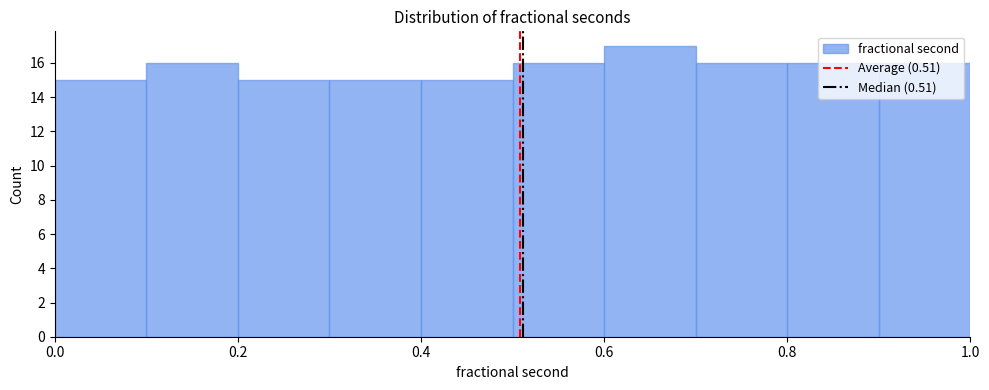

Reading left to right, list every bar in this chart as the range it spans on the x-axis followed by its height. The values are not printed on the chart, so give them approximately, as read against the axis.

0.0 to 0.1: 15
0.1 to 0.2: 16
0.2 to 0.3: 15
0.3 to 0.4: 15
0.4 to 0.5: 15
0.5 to 0.6: 16
0.6 to 0.7: 17
0.7 to 0.8: 16
0.8 to 0.9: 16
0.9 to 1.0: 16